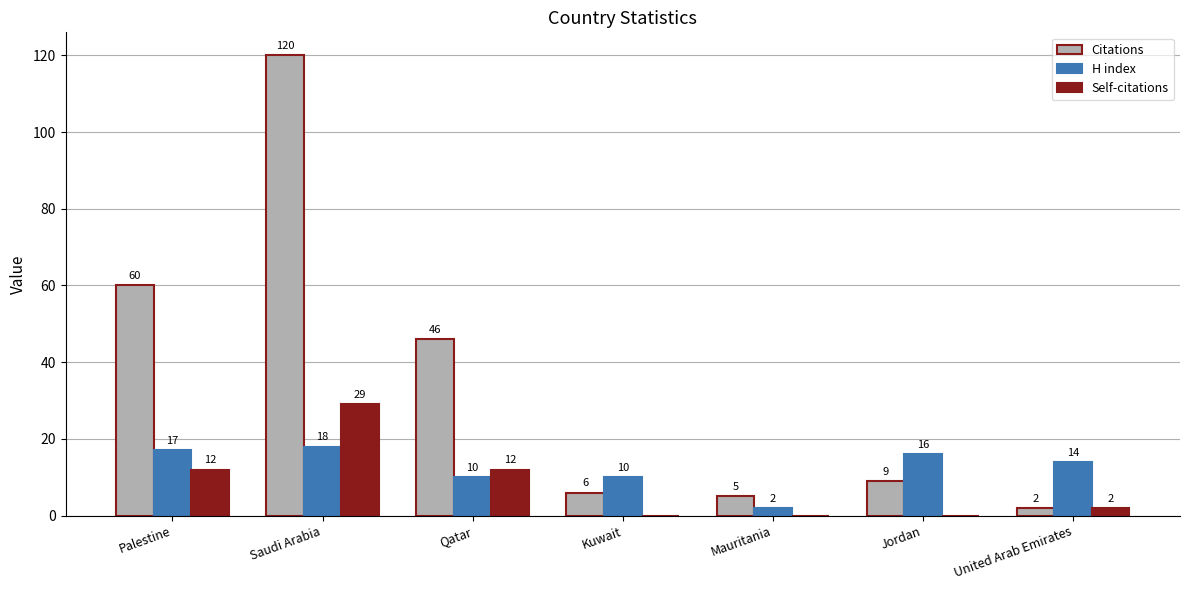

Are the bars horizontal?

No